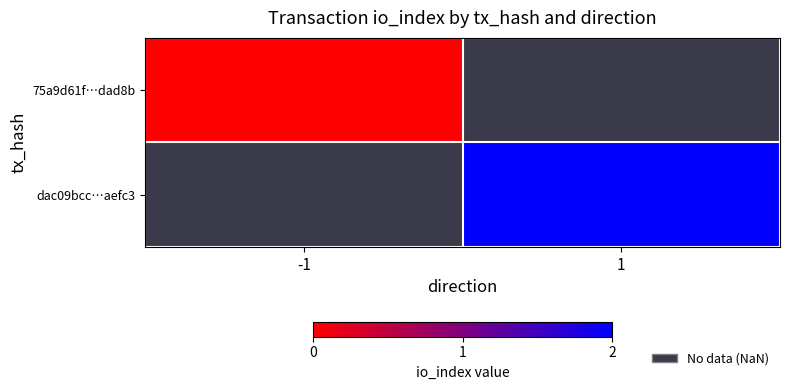

Which label corresponds to the largest value in the chart?

1